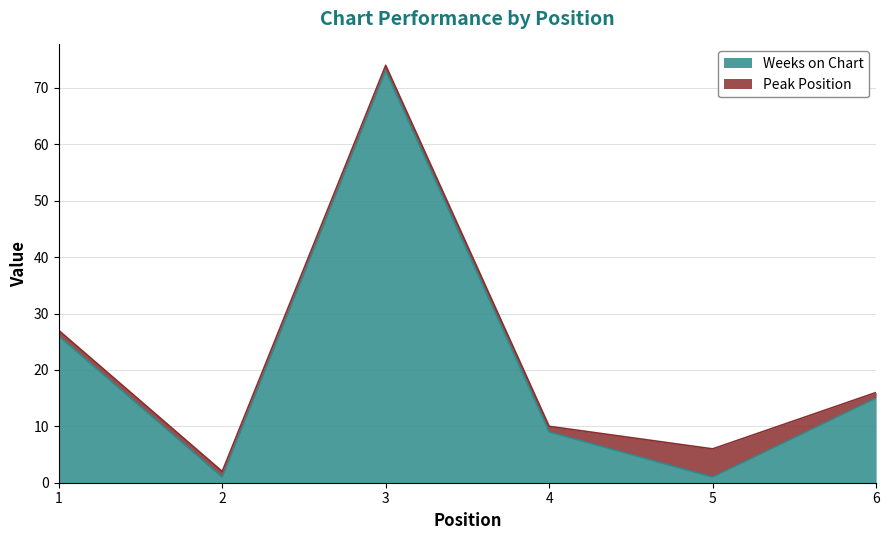

What is the value of the 4th point from the left?

9